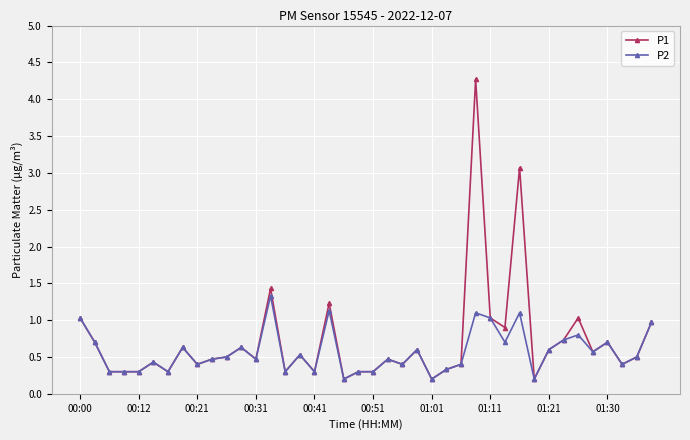

True or false: P2 has more than 0 interior local peaks.

True